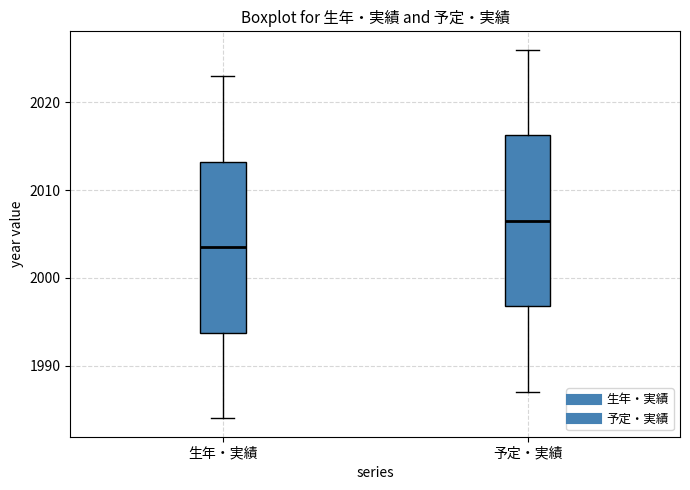

Reading left to right, transcribe this box plot: for each box, give where its median line is, the range the box spans, and where its two whiskers end, as read against the y-axis. The values are not printed on the chart, so give them approximately, as read against the axis.

生年・実績: median 2004, box 1994 to 2013, whiskers 1984 to 2023
予定・実績: median 2007, box 1997 to 2016, whiskers 1987 to 2026